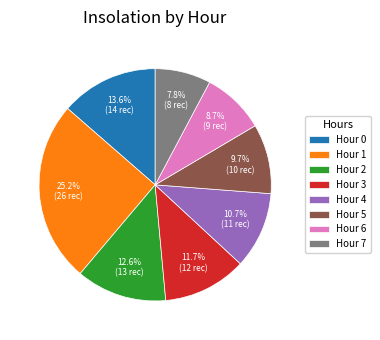

Does Hour 2 represent more than half of the total?

No